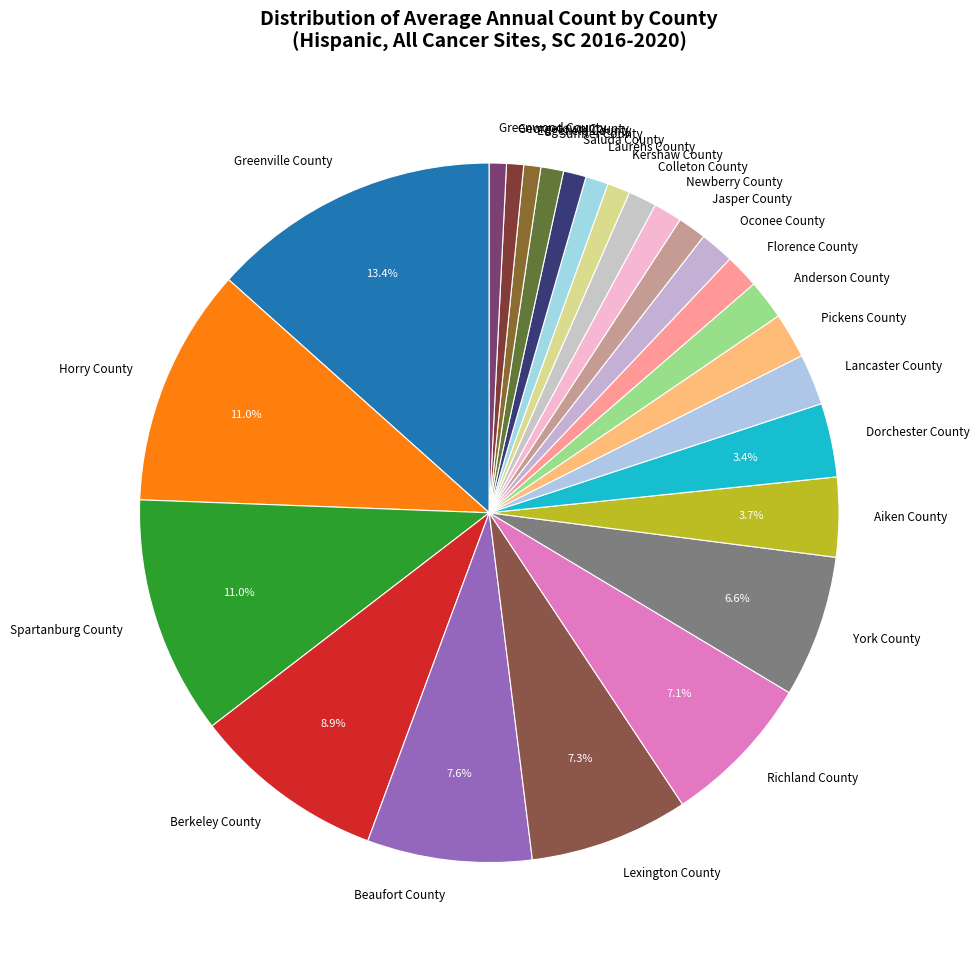

To the nearest percent, what is the average slice percentage?

4%